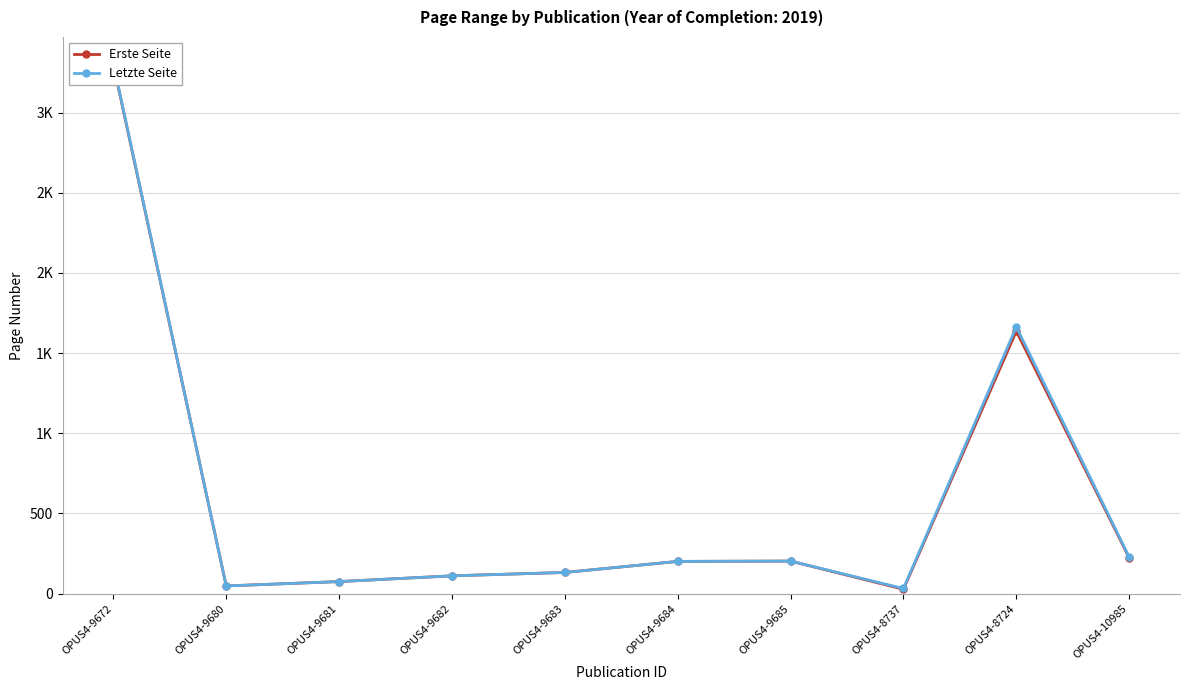

True or false: Erste Seite has a value of 2466 at OPUS4-8724.

False